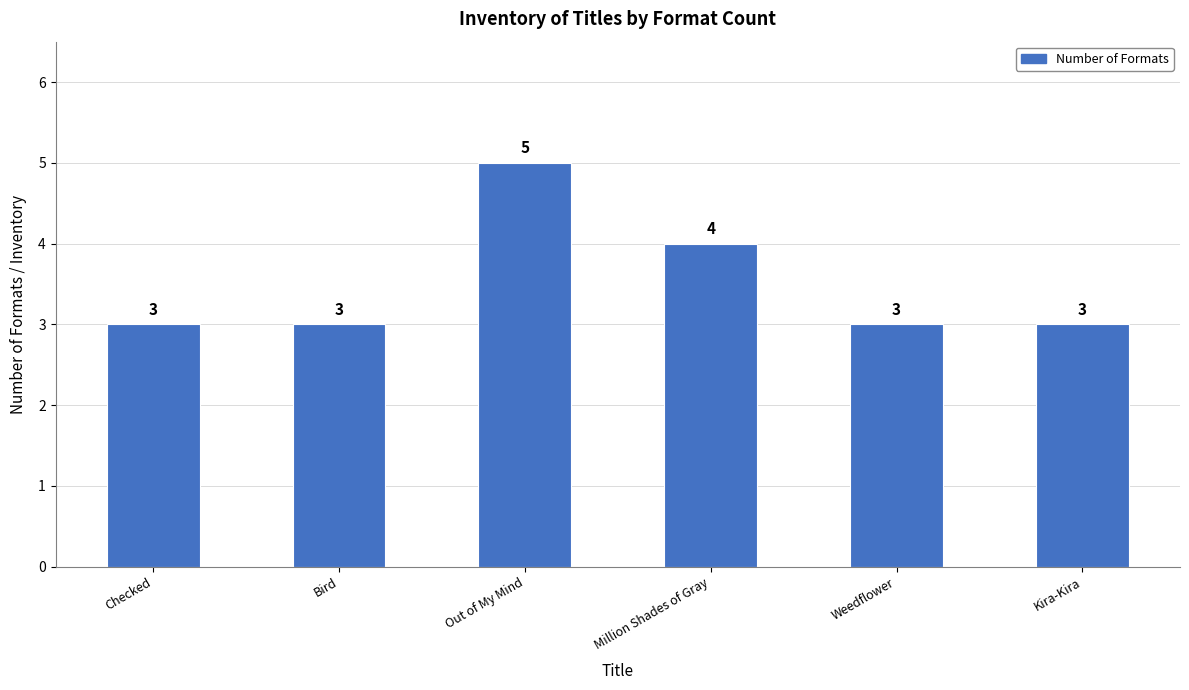

What is the maximum value shown in the chart?

5